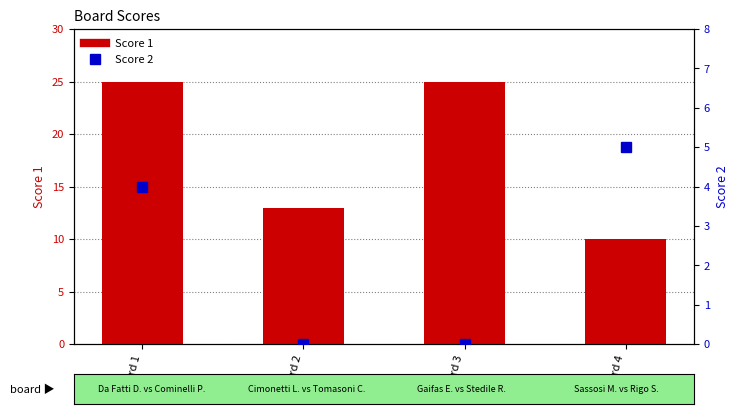

What is the difference between the maximum and minimum values in the Score 2 series?

5